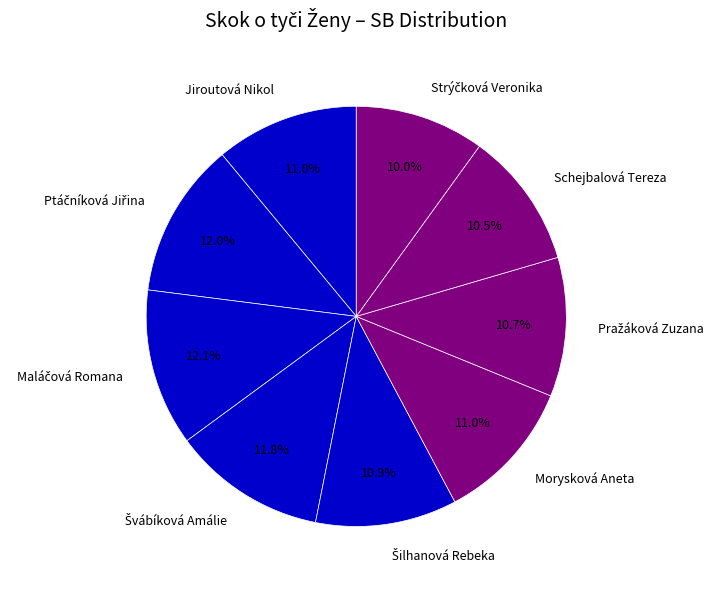

Is there a majority slice in this chart?

No